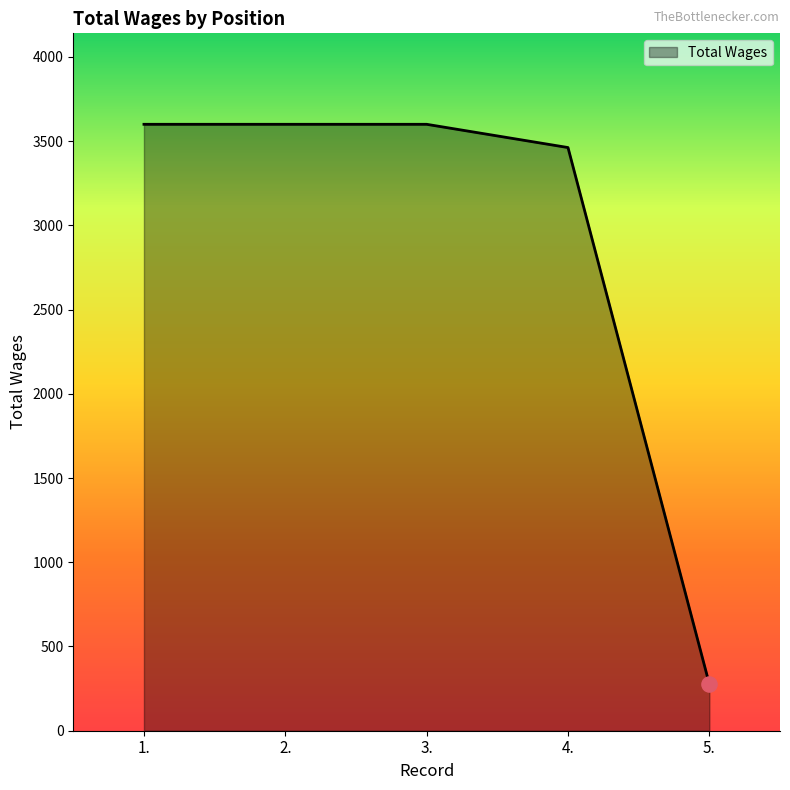

Approximately how many times larger is the value at 1. compared to 3.?

1.0